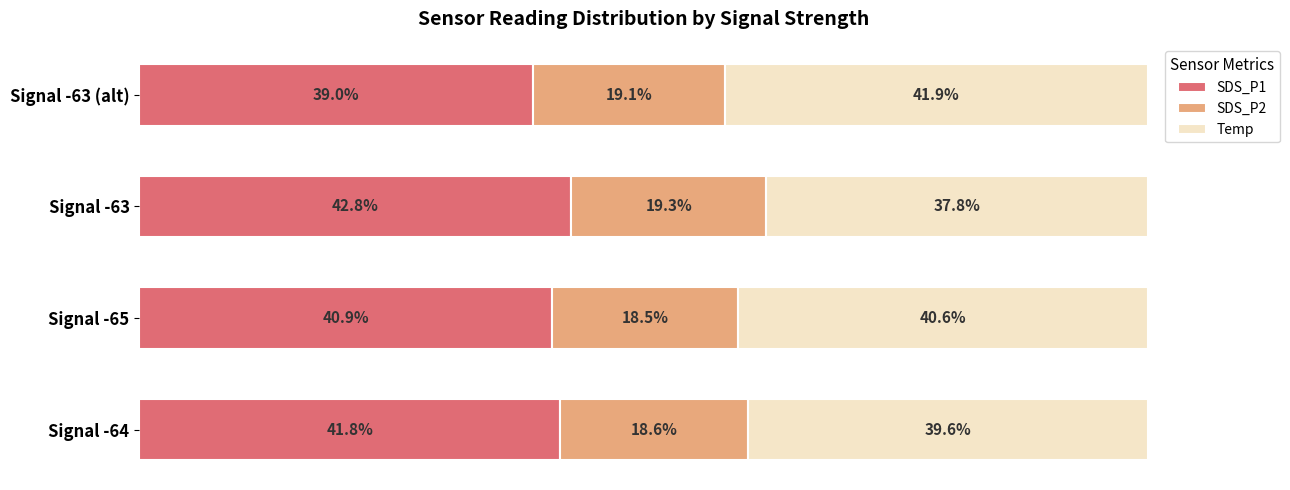

Where is SDS_P1 nearest to the value 40?

Signal -65